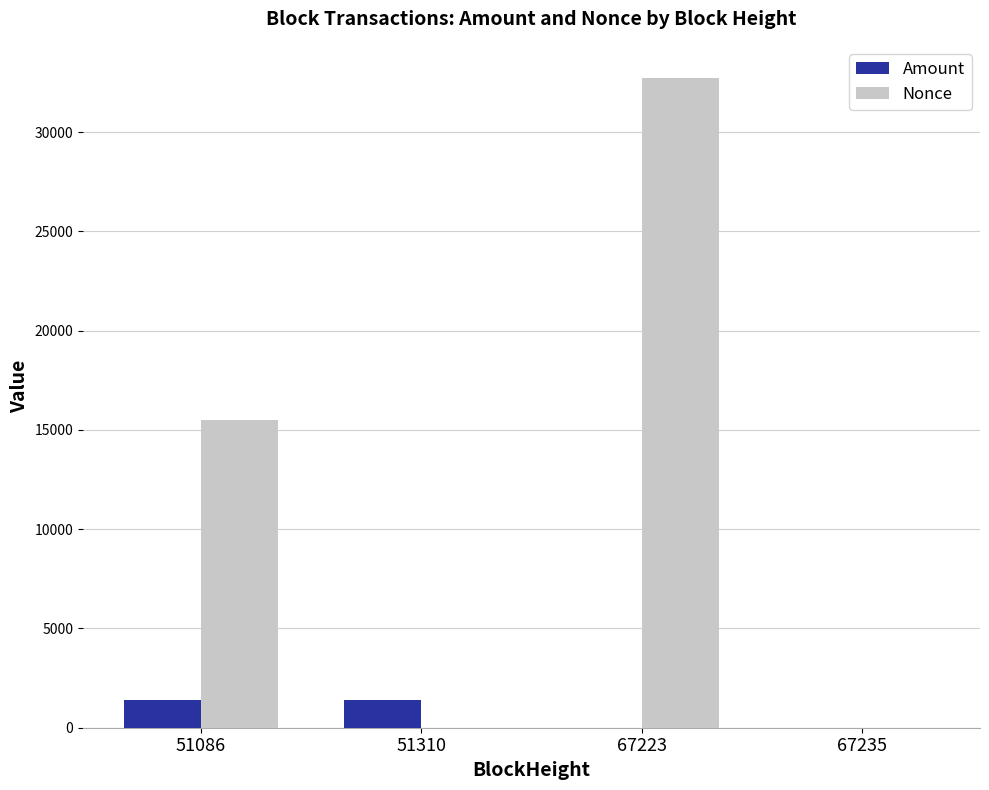

At which label is Nonce closest to 16354?

51086